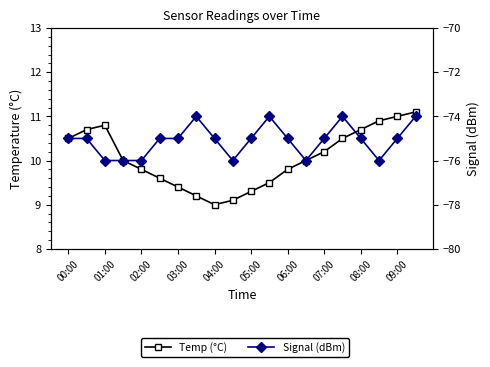

In Temp (°C), how many points are lower than both neighbors (excluding endpoints)?

1